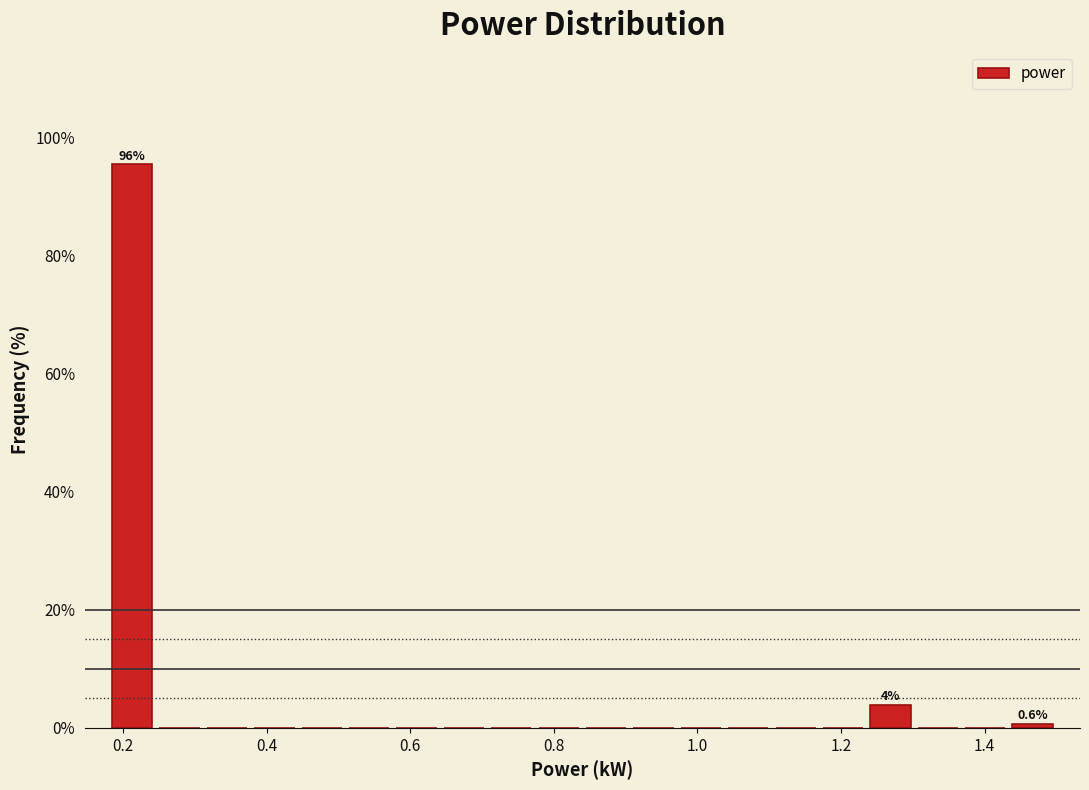

Around what value on the x-axis is the tallest bar? Give the approximate position of its centre, as read against the axis.

0.22